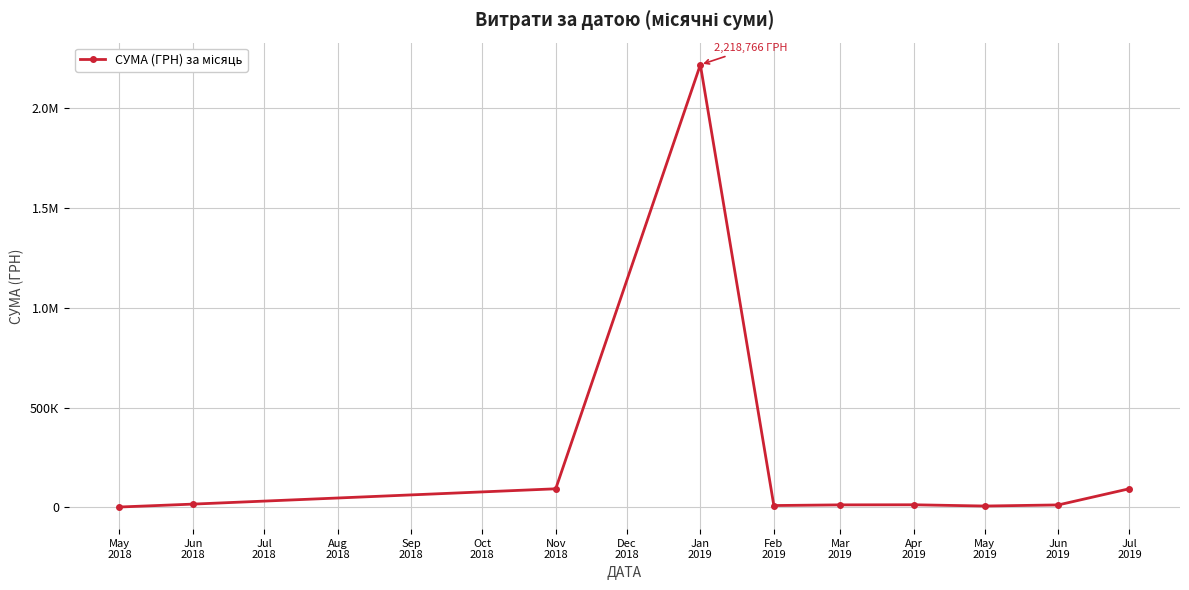

Between May
2018 and Feb
2019, which is larger?

Feb
2019